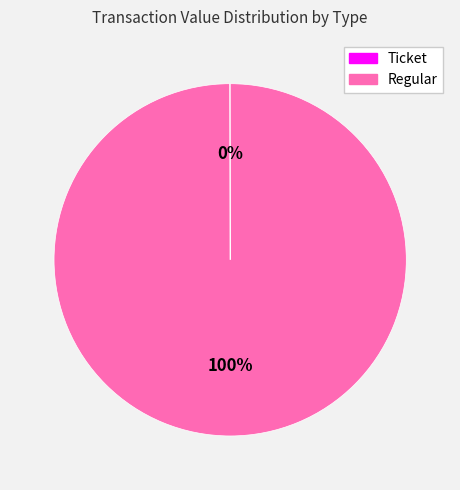

Which category has the biggest portion of the pie?

Regular